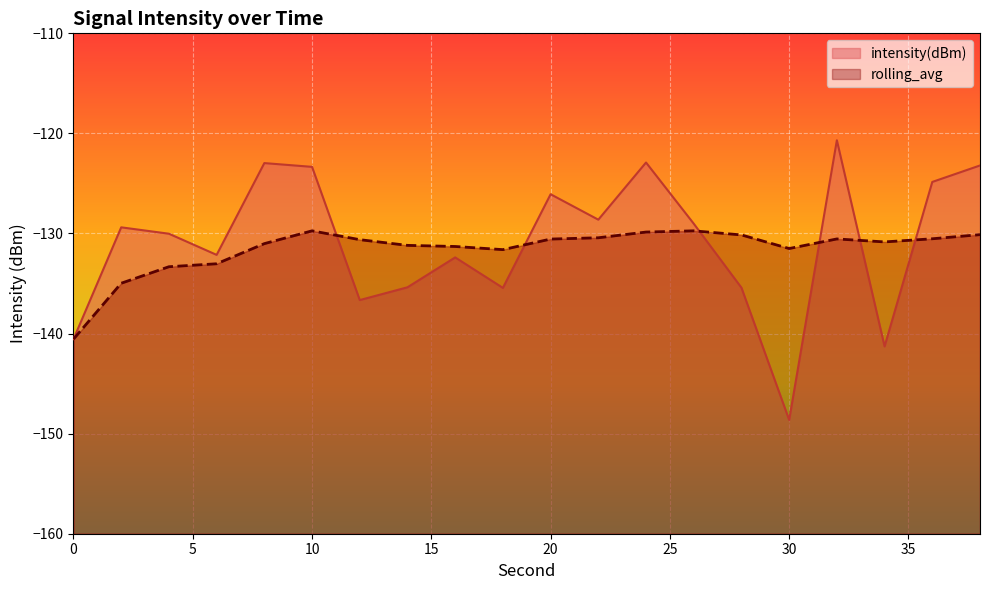

What is the difference between the second highest and minimum values in the intensity(dBm) series?

25.7